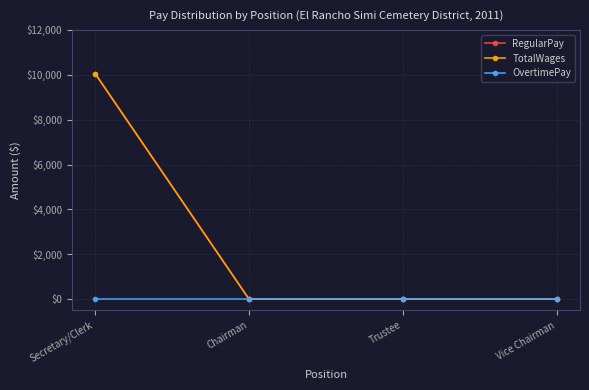

List the series in order of their peak value, lowest first.

OvertimePay, RegularPay, TotalWages